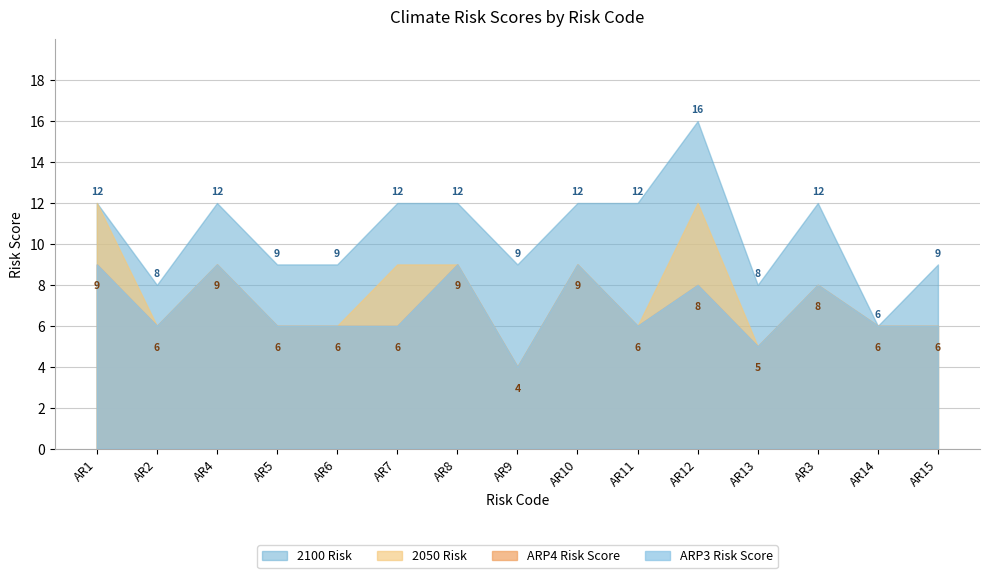

What is the difference between the highest and lowest values at AR5?

3